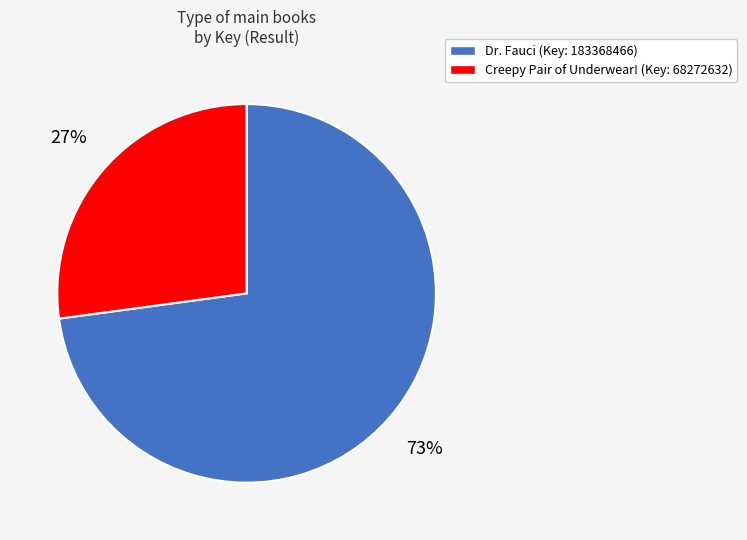

Rank the categories by value from highest to lowest.

Dr. Fauci (Key: 183368466), Creepy Pair of Underwear! (Key: 68272632)